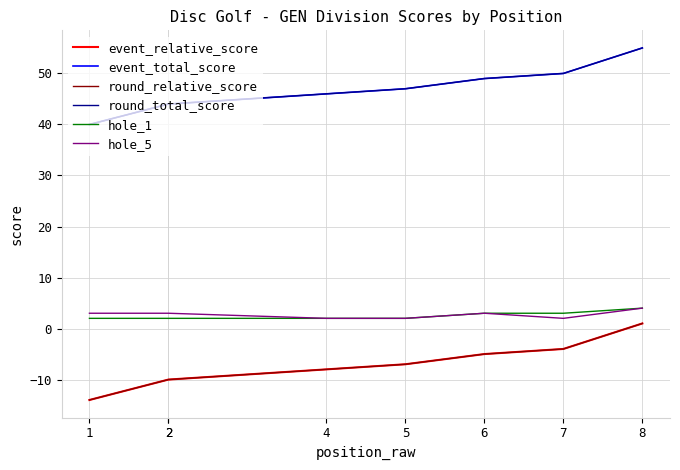

What is the difference between the highest and lowest values at 8?

54